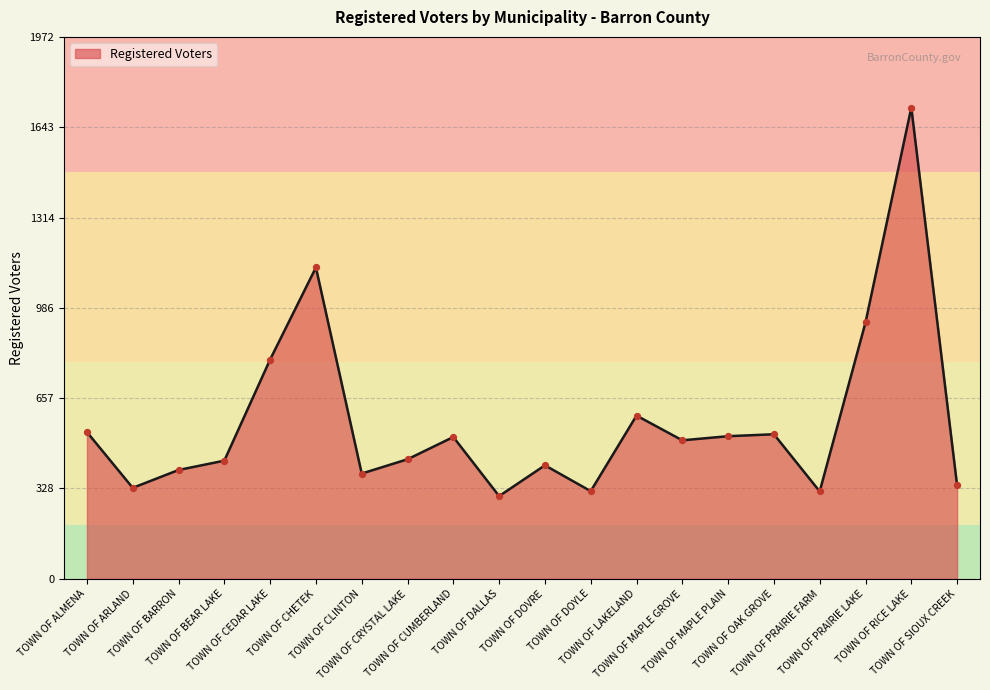

What is the change in value from TOWN OF DOYLE to TOWN OF PRAIRIE LAKE?

+614